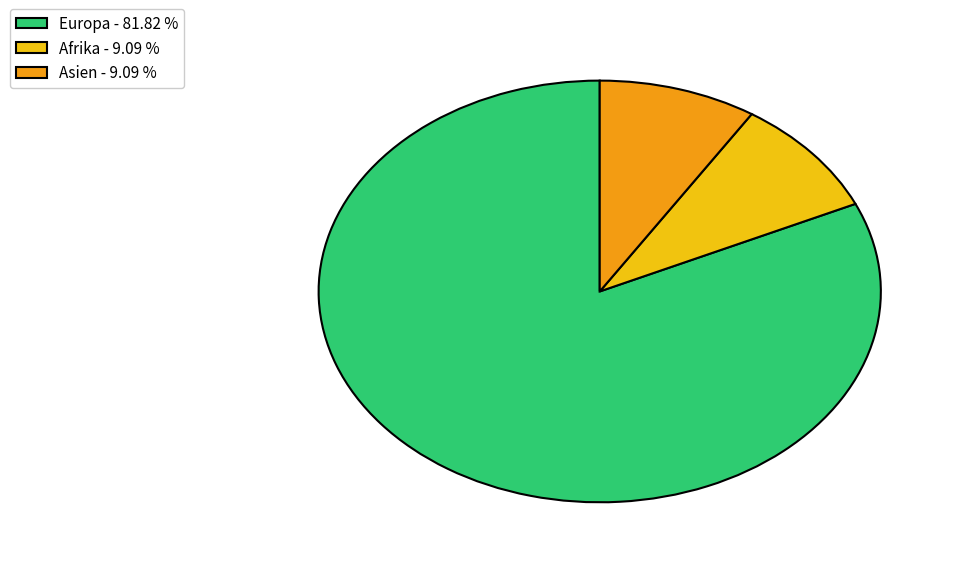

Which category accounts for the majority?

Europa